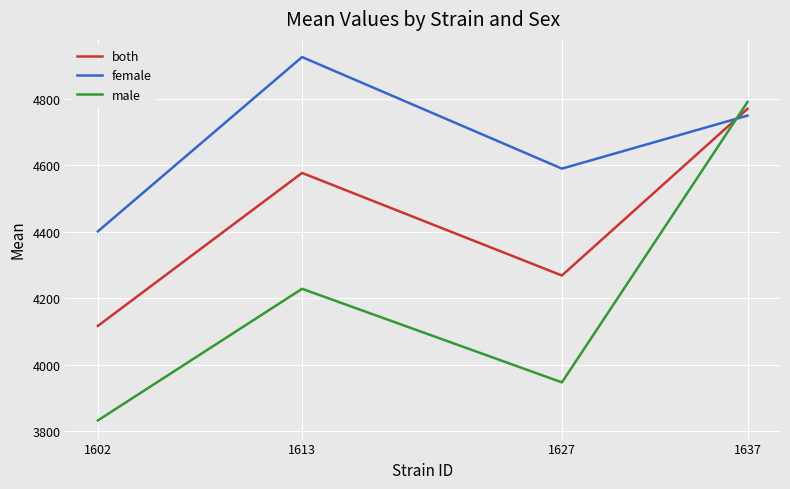

In both, how many points are higher than both neighbors (excluding endpoints)?

1